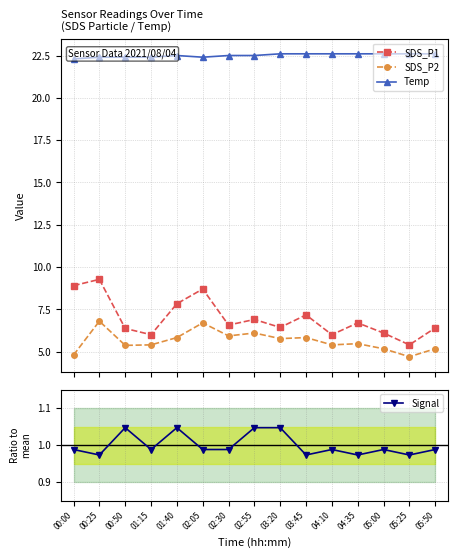

What is the minimum value for SDS_P2?

4.7